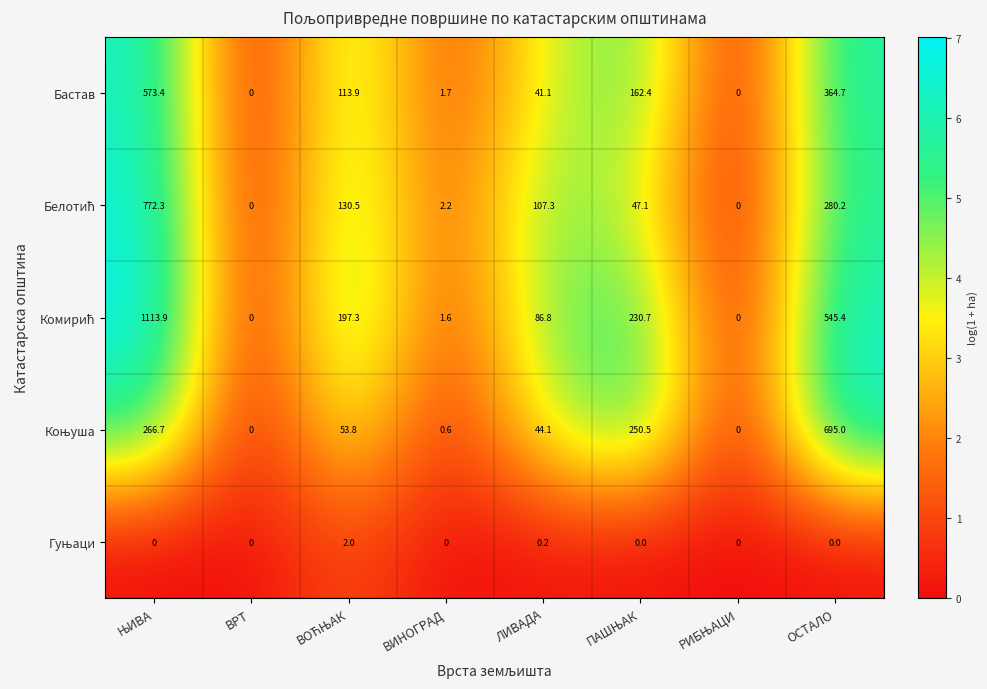

What is the difference between the second highest and second lowest values in the Бастав series?

364.7